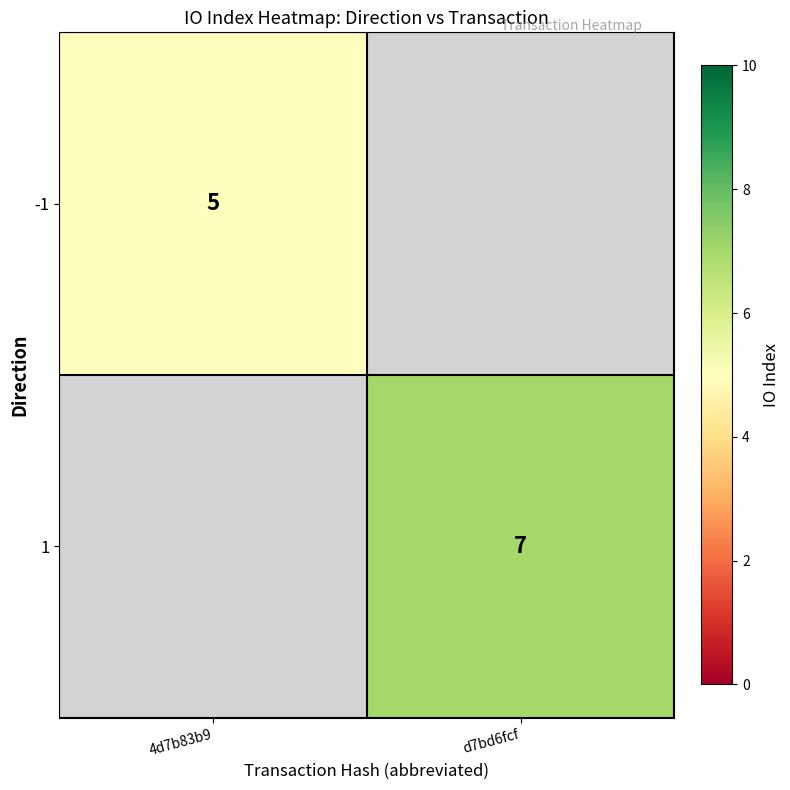

True or false: -1 has a value of 5 at 4d7b83b9.

True